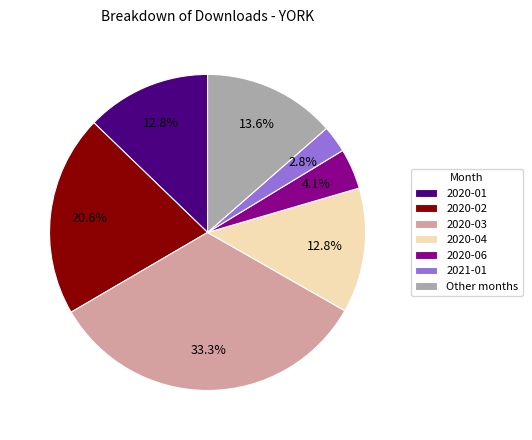

Does Other months account for over 50% of the chart?

No